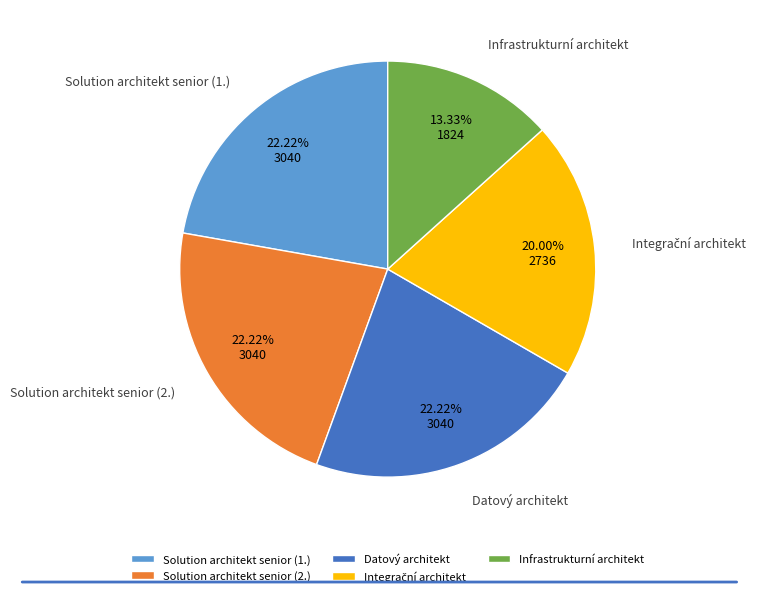

Is it true that Infrastrukturní architekt is 13% of the pie?

True